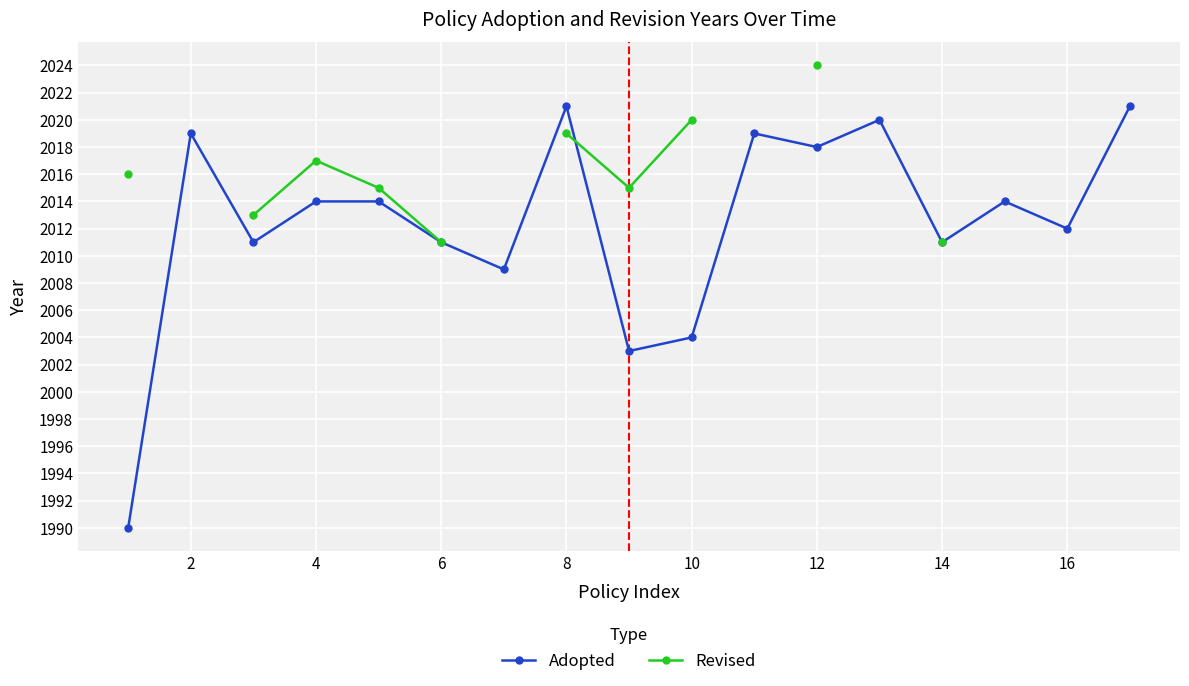

How many interior local valleys does the Adopted series have?

6